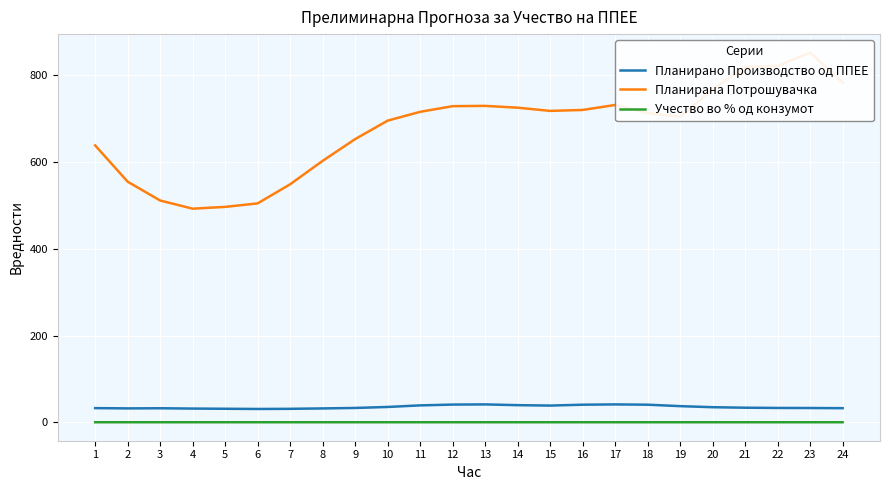

Reading right to left, extract all data points from this chart.

Планирано Производство од ППЕЕ: 24=32.5	23=32.9	22=33.0	21=33.6	20=34.7	19=37.2	18=40.5	17=41.1	16=40.5	15=38.5	14=39.4	13=41.2	12=40.8	11=38.9	10=35.3	9=33.0	8=31.9	7=31.0	6=30.6	5=31.1	4=31.6	3=32.3	2=32.0	1=32.6
Планирана Потрошувачка: 24=783.5	23=852.5	22=821.9	21=819.3	20=767.4	19=704.4	18=713.0	17=731.7	16=720.2	15=718.0	14=725.4	13=729.6	12=728.9	11=715.9	10=695.6	9=653.0	8=602.8	7=548.8	6=504.7	5=496.7	4=492.5	3=511.4	2=554.8	1=638.4
Учество во % од конзумот: 24=0.0	23=0.0	22=0.0	21=0.0	20=0.0	19=0.1	18=0.1	17=0.1	16=0.1	15=0.1	14=0.1	13=0.1	12=0.1	11=0.1	10=0.1	9=0.1	8=0.1	7=0.1	6=0.1	5=0.1	4=0.1	3=0.1	2=0.1	1=0.1